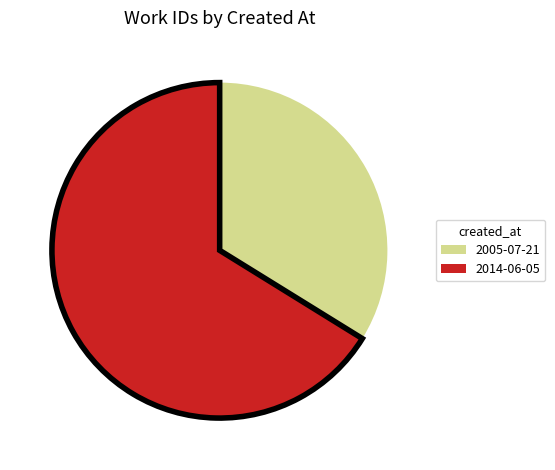

Which has a higher value, 2014-06-05 or 2005-07-21?

2014-06-05